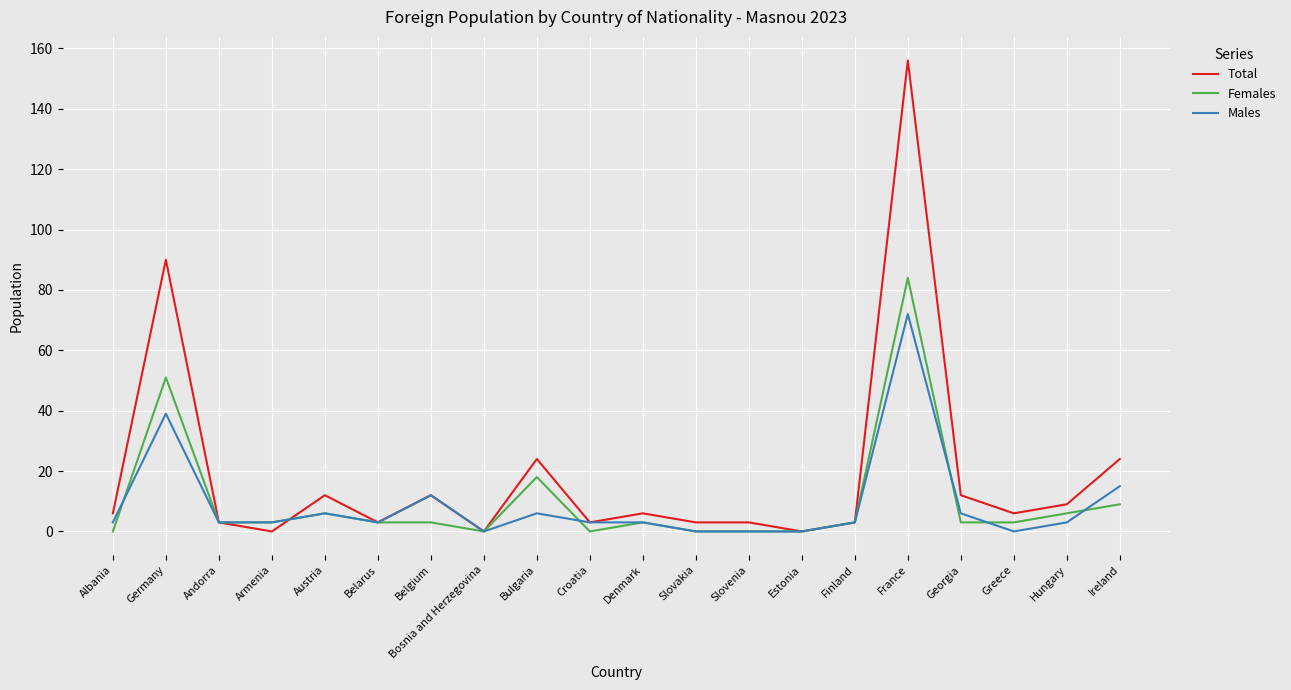

What is the highest value of the Females series?

84